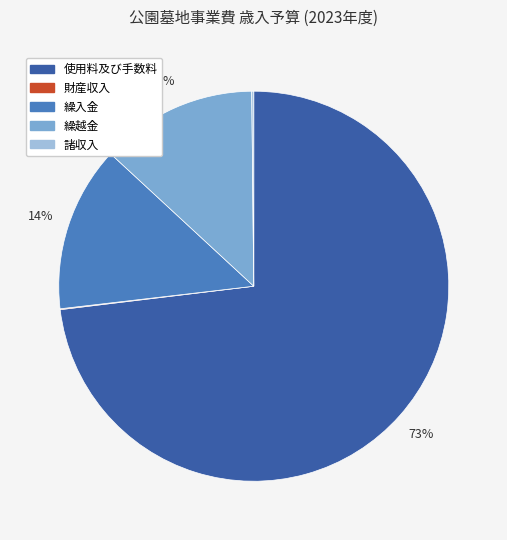

Is it true that 繰越金 is 13% of the pie?

True